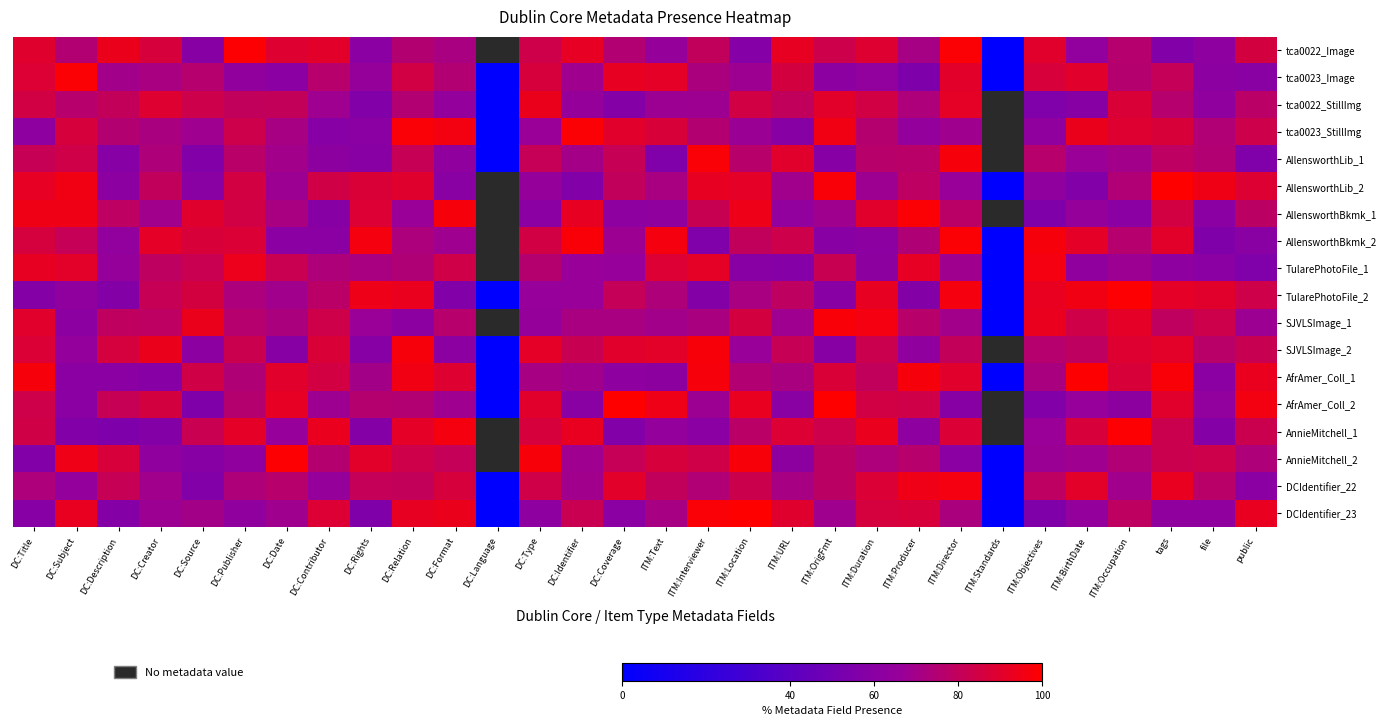

Rank the categories by AllensworthLib_1 value from highest to lowest.

ITM:Interviewer, ITM:Director, ITM:URL, DC:Subject, DC:Coverage, DC:Relation, DC:Title, DC:Type, DC:Publisher, ITM:Producer, ITM:Duration, ITM:Standards, tags, ITM:Location, ITM:Objectives, file, DC:Creator, DC:Identifier, ITM:Occupation, DC:Date, ITM:BirthDate, DC:Format, DC:Contributor, DC:Rights, DC:Description, ITM:OrigFmt, DC:Source, ITM:Text, public, DC:Language